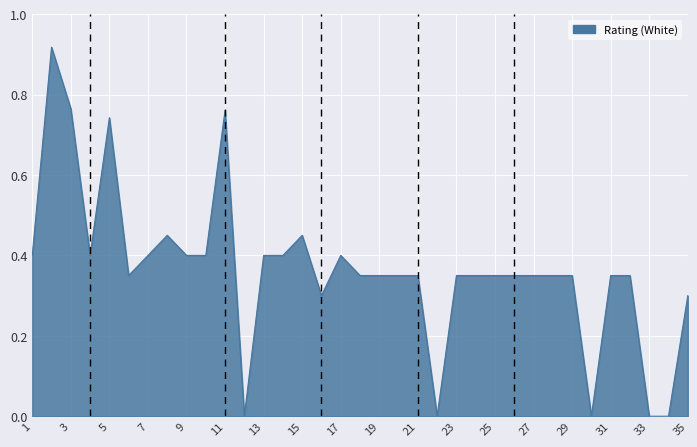

What is the sum of all values?

12.8